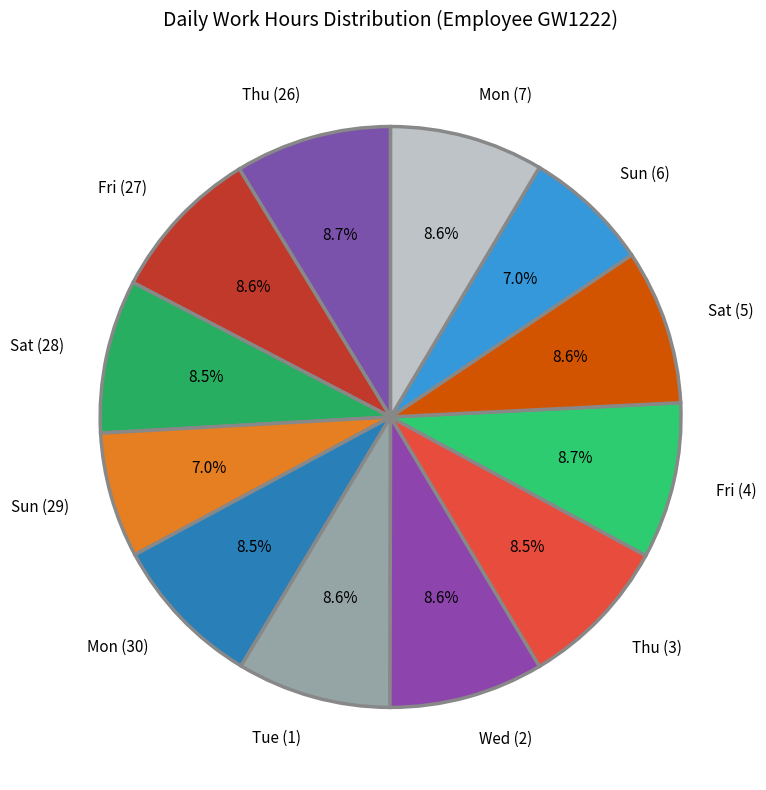

To the nearest percent, what percentage of the pie is Sun (6)?

7%